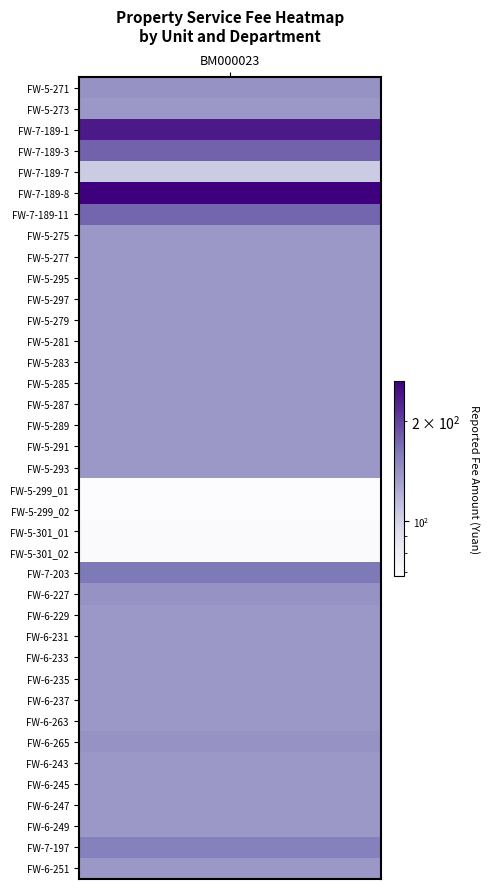

Reading left to right, list all the values displayed in this chart.

139.8	136.4	236.4	176.8	103.9	264.9	173.5	136.4	136.4	136.4	136.4	136.4	136.4	136.4	136.4	136.4	136.4	136.4	136.4	68.2	68.2	69.9	69.9	160.6	139.7	136.3	136.3	136.3	136.3	136.3	136.3	139.7	136.3	136.3	136.3	136.3	154.5	136.3